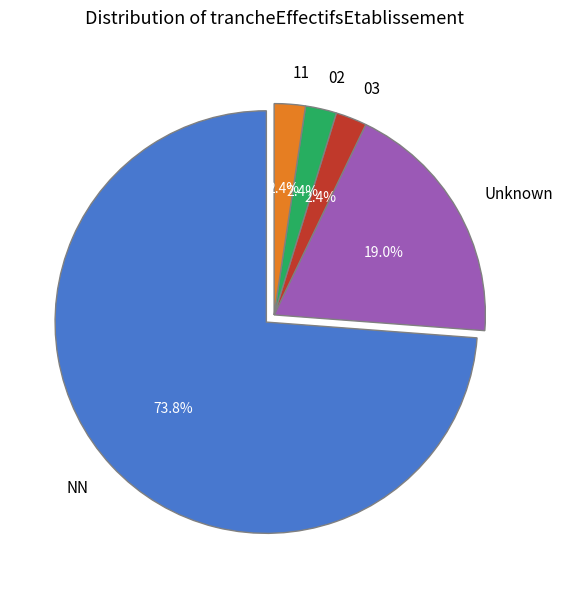

Is 11 the majority of the pie?

No